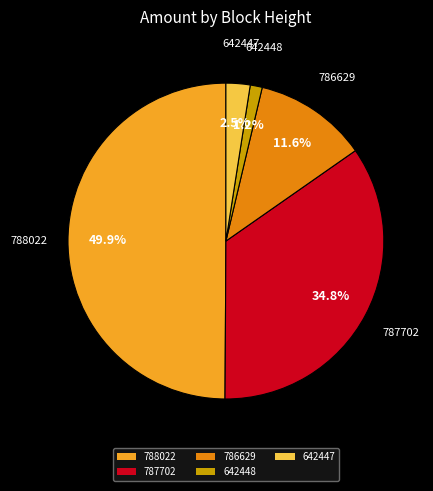

What percentage is the 788022 slice, to the nearest percent?

50%